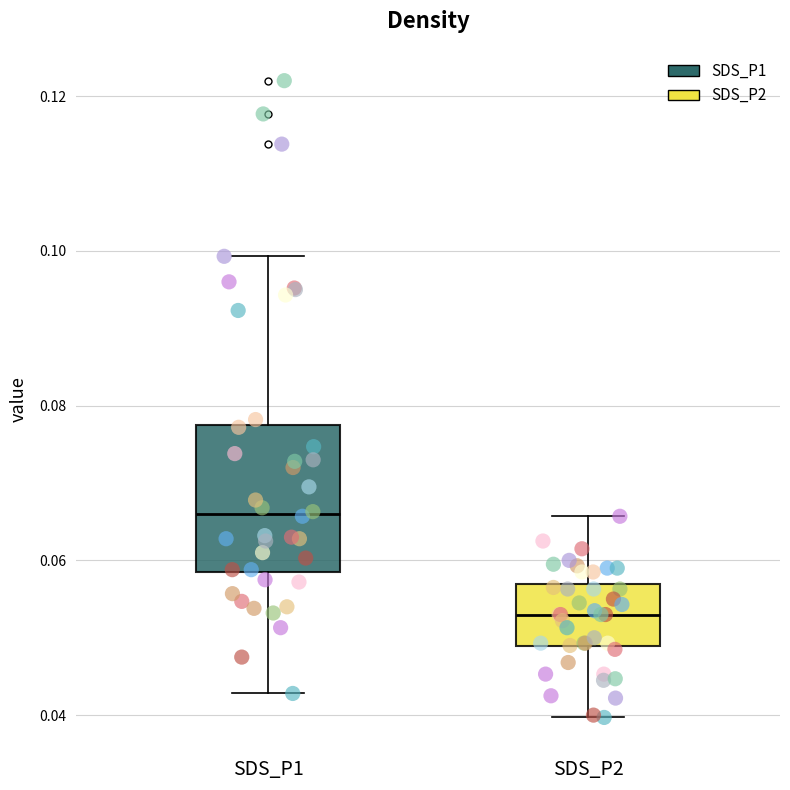

Reading left to right, transcribe this box plot: for each box, give where its median line is, the range the box spans, and where its two whiskers end, as read against the y-axis. The values are not printed on the chart, so give them approximately, as read against the axis.

SDS_P1: median 0.066, box 0.058 to 0.078, whiskers 0.042 to 0.100
SDS_P2: median 0.054, box 0.048 to 0.058, whiskers 0.040 to 0.066